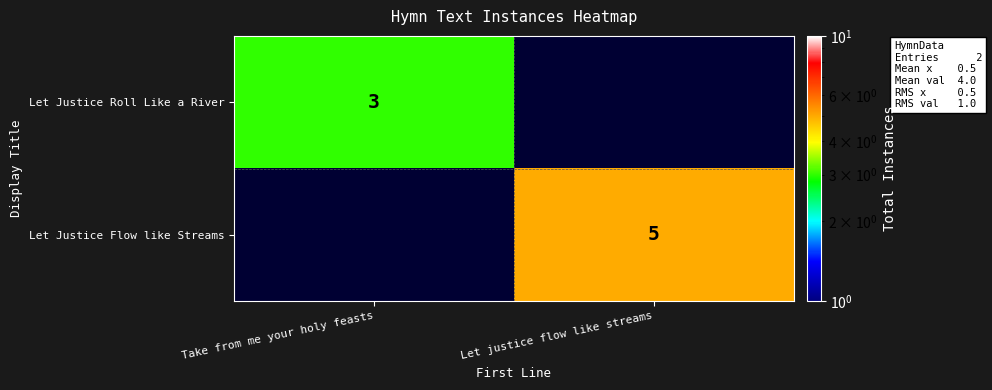

The value of Let Justice Roll Like a River at Take from me your holy feasts is 5. True or false?

False